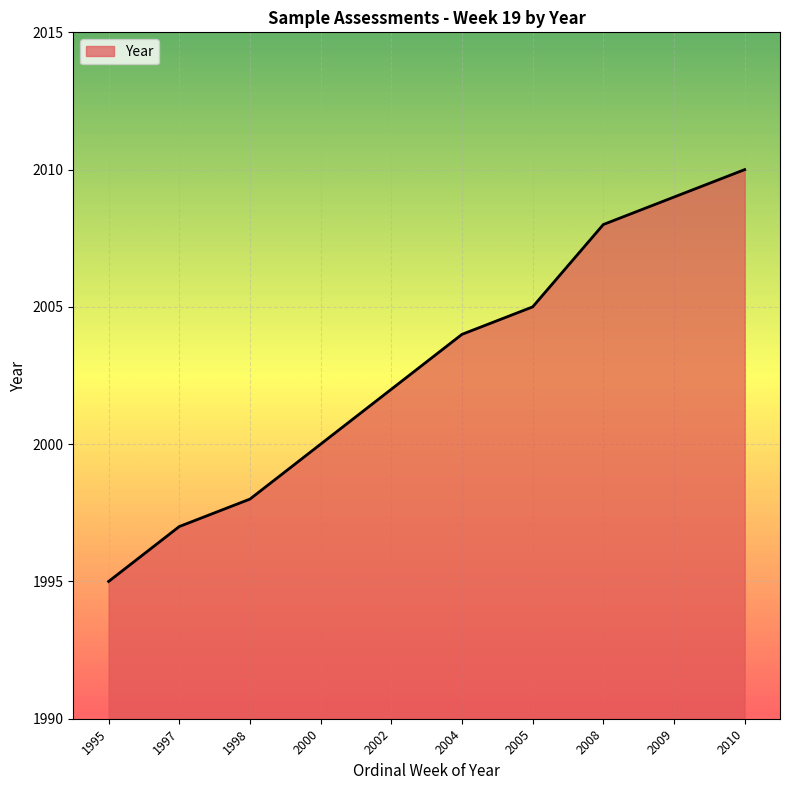

Reading left to right, extract all data points from this chart.

1995=1995	1997=1997	1998=1998	2000=2000	2002=2002	2004=2004	2005=2005	2008=2008	2009=2009	2010=2010